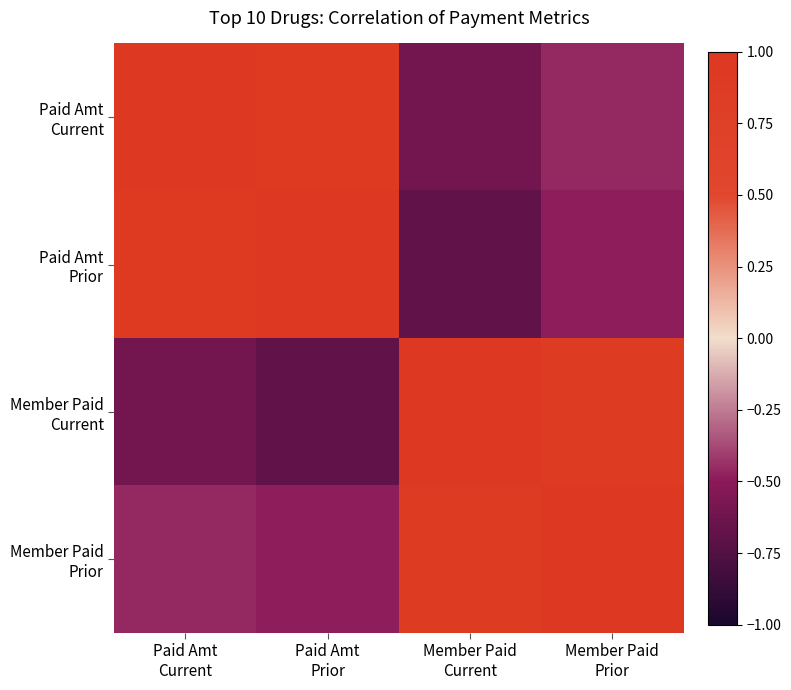

Which series has the largest range (max minus min)?

Paid Amt Prior